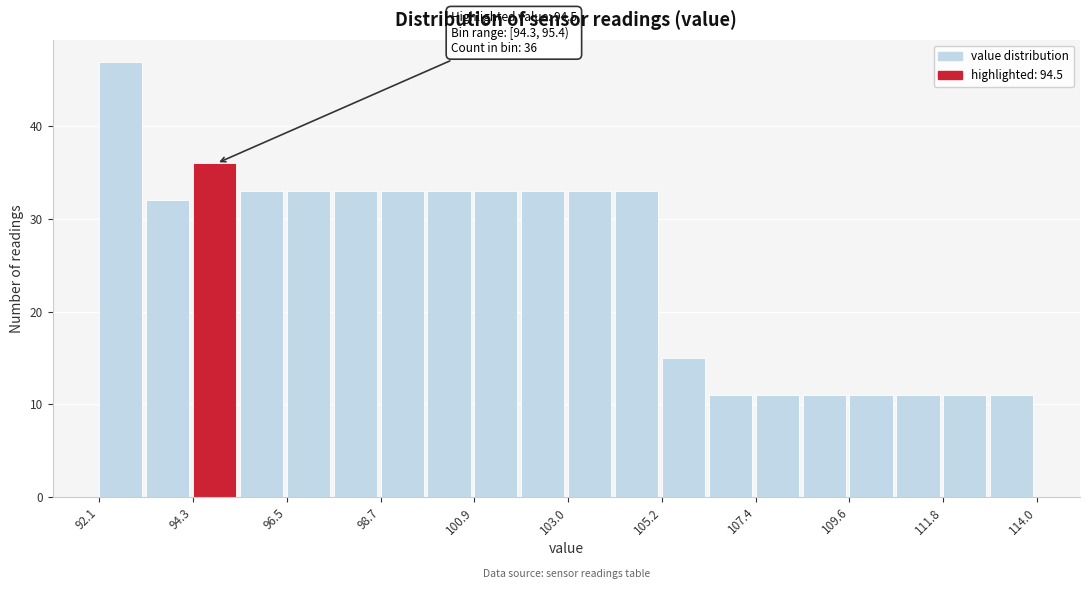

Around what value on the x-axis is the tallest bar? Give the approximate position of its centre, as read against the axis.

92.5